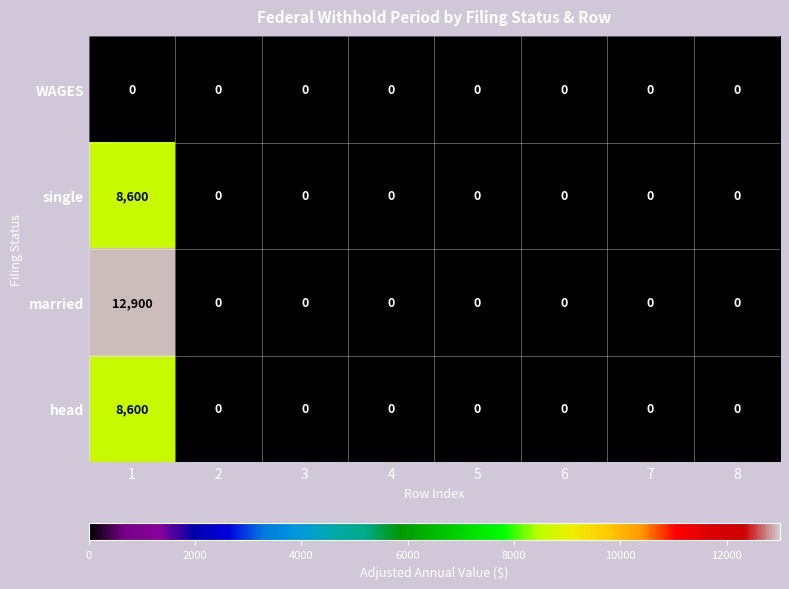

Which series has the largest total across all categories?

married